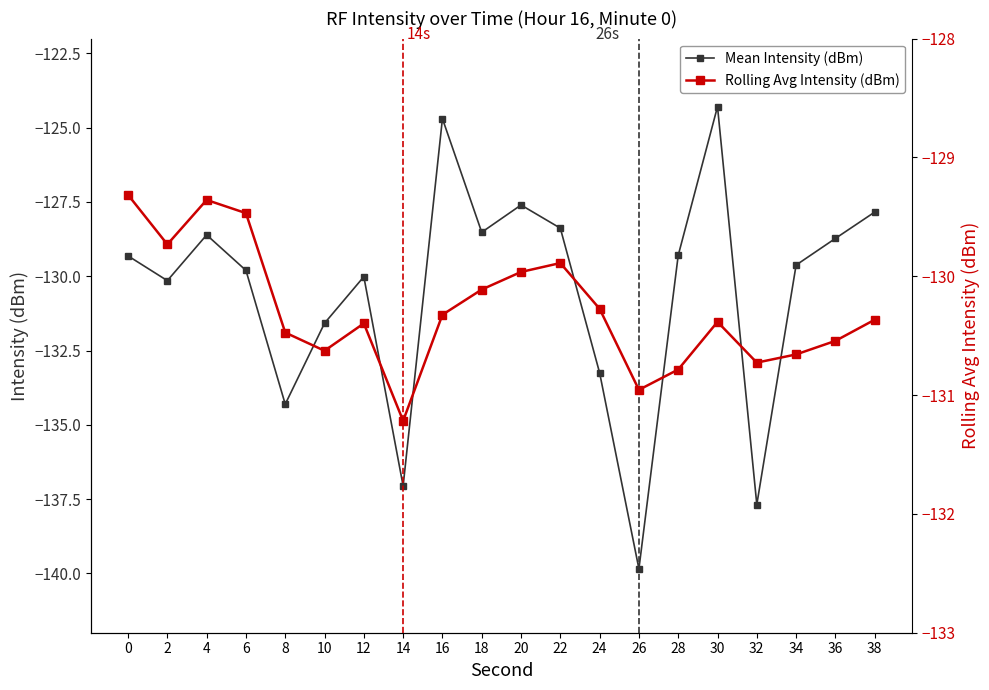

Reading left to right, list all the values displayed in this chart.

Mean Intensity (dBm): -129.3	-130.1	-128.6	-129.8	-134.3	-131.6	-130.0	-137.1	-124.7	-128.5	-127.6	-128.4	-133.3	-139.8	-129.3	-124.3	-137.7	-129.6	-128.7	-127.8
Rolling Avg Intensity (dBm): -129.3	-129.7	-129.4	-129.5	-130.5	-130.6	-130.4	-131.2	-130.3	-130.1	-130.0	-129.9	-130.3	-131.0	-130.8	-130.4	-130.7	-130.7	-130.5	-130.4